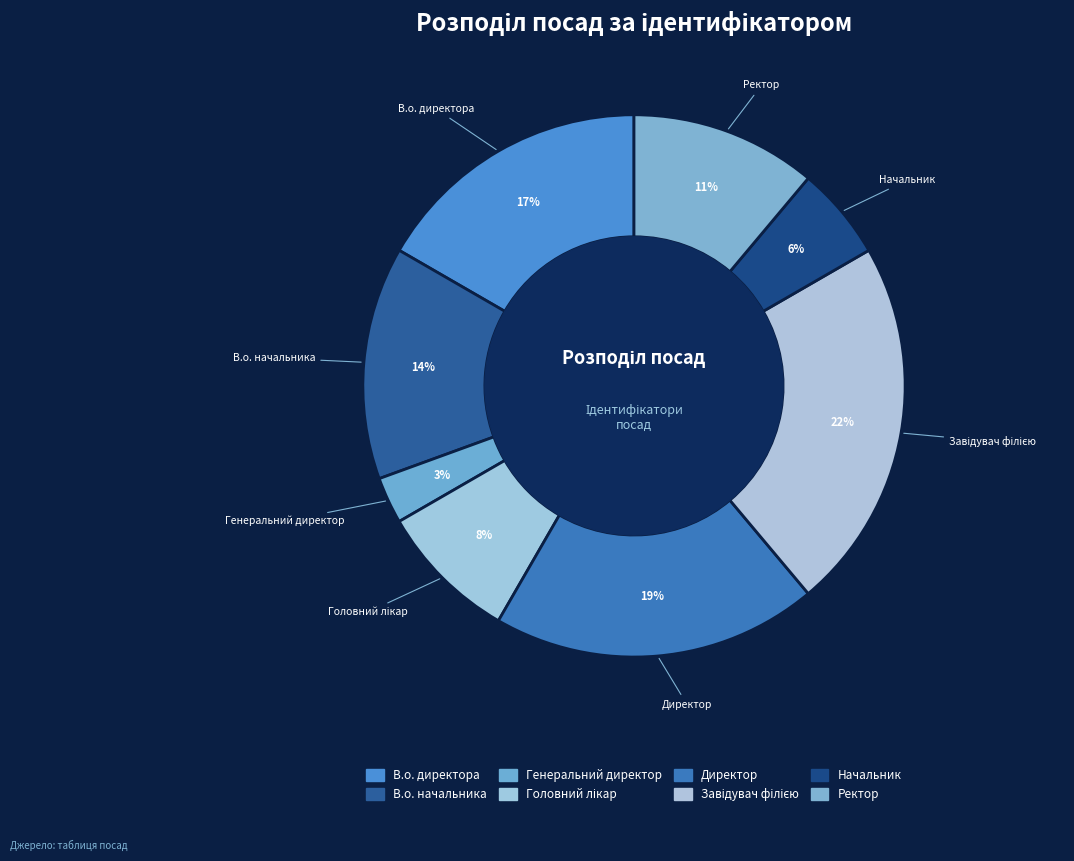

Is it true that Начальник is 6% of the pie?

True